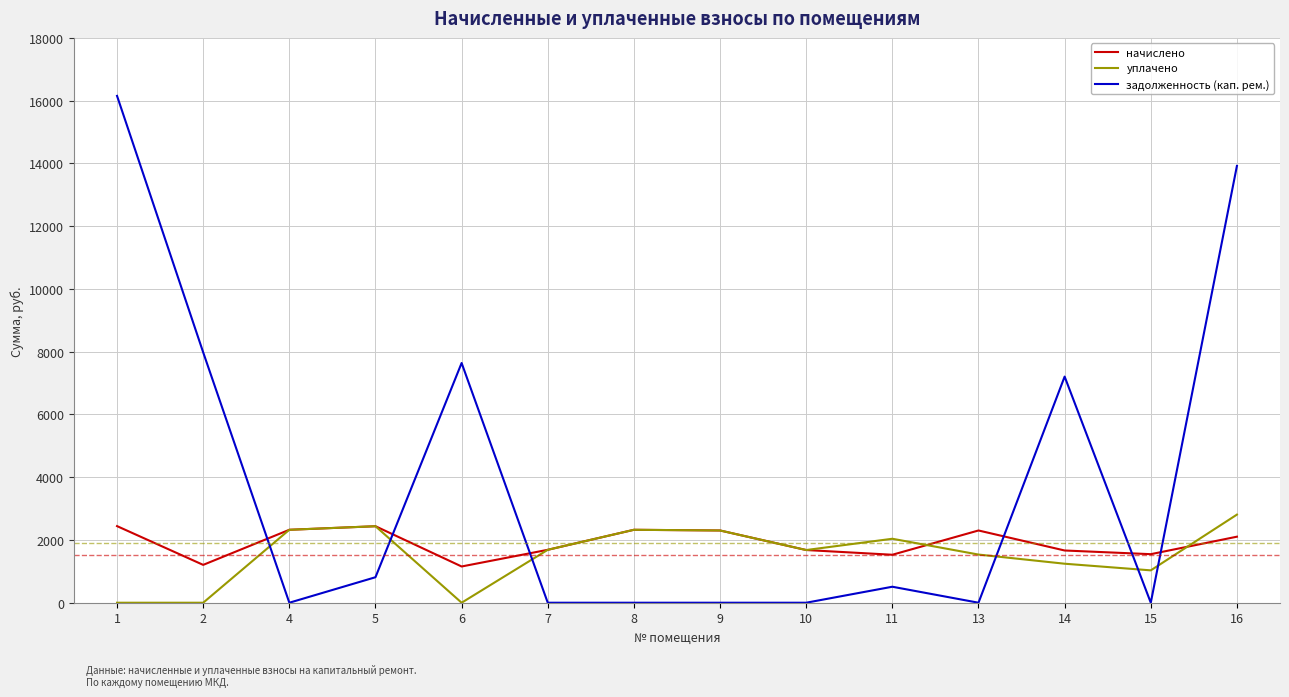

Between 10 and 15, which series saw the biggest shift?

уплачено